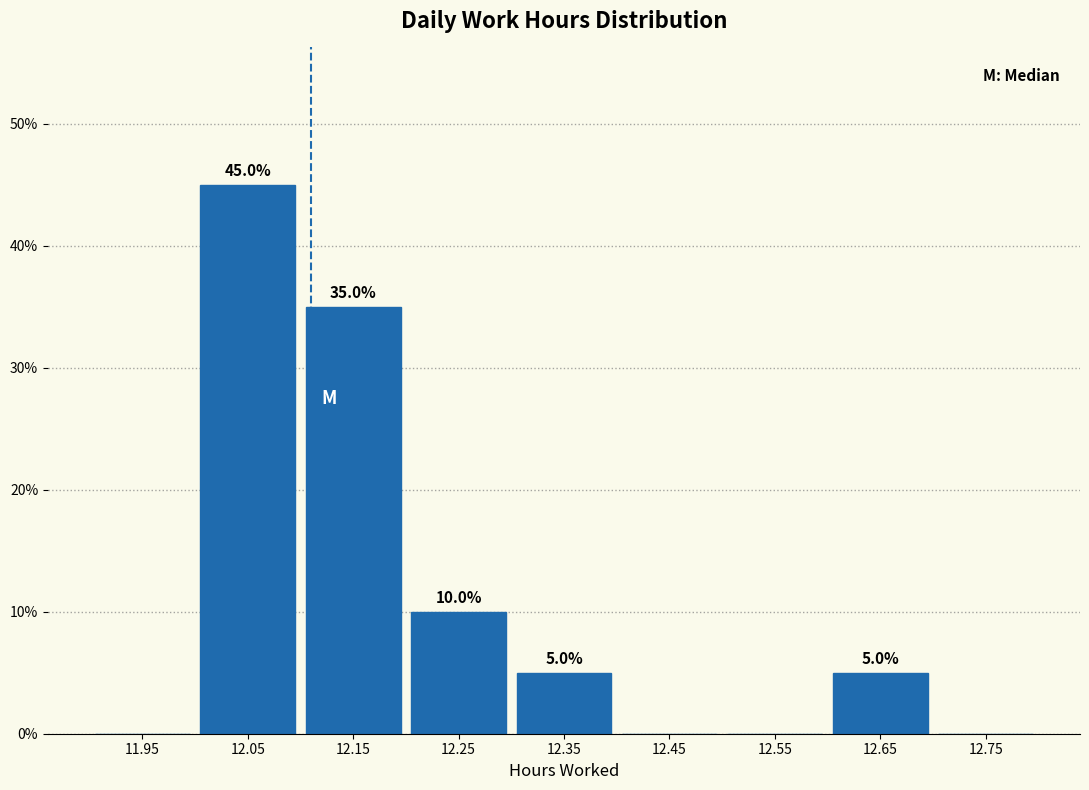

Over which range of the x-axis is the bar tallest?

12.0 to 12.1